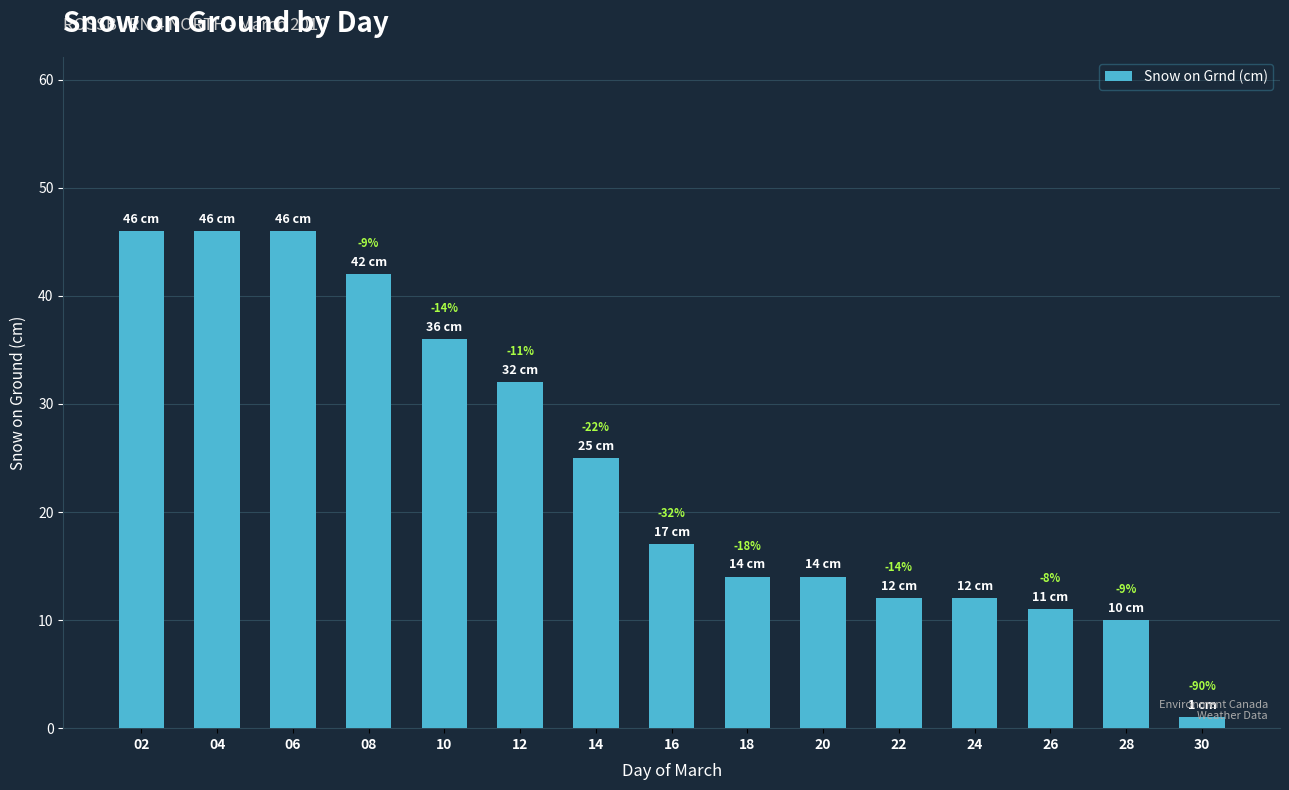

Does the chart contain any negative values?

No